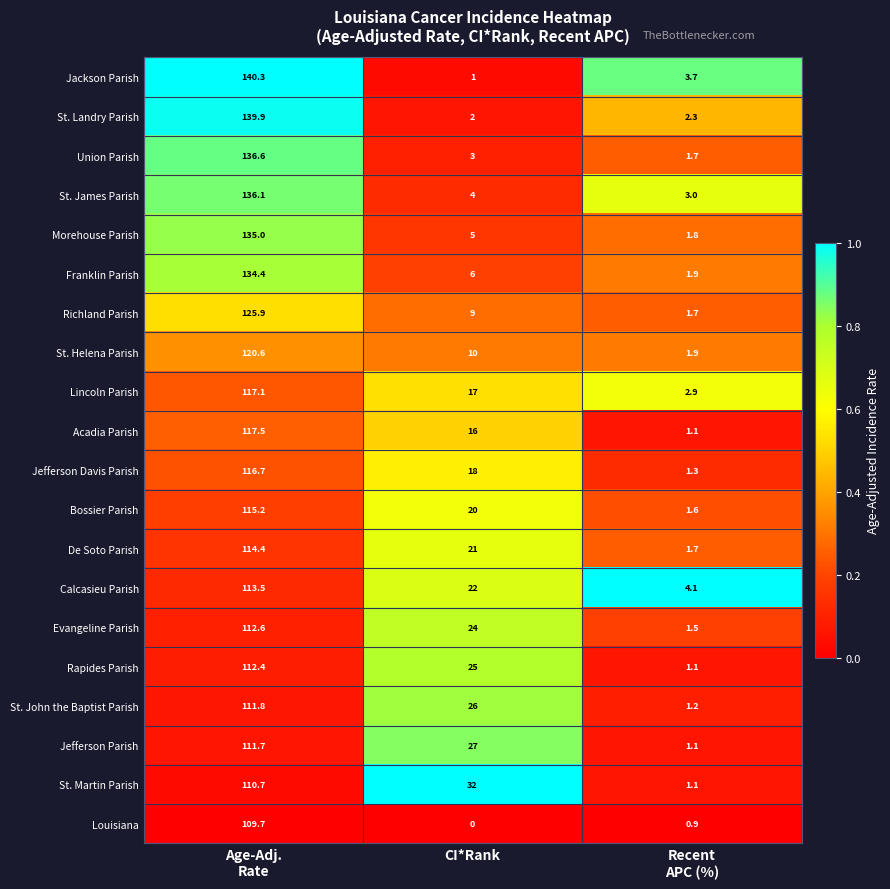

What is the minimum value for Bossier Parish?

1.6